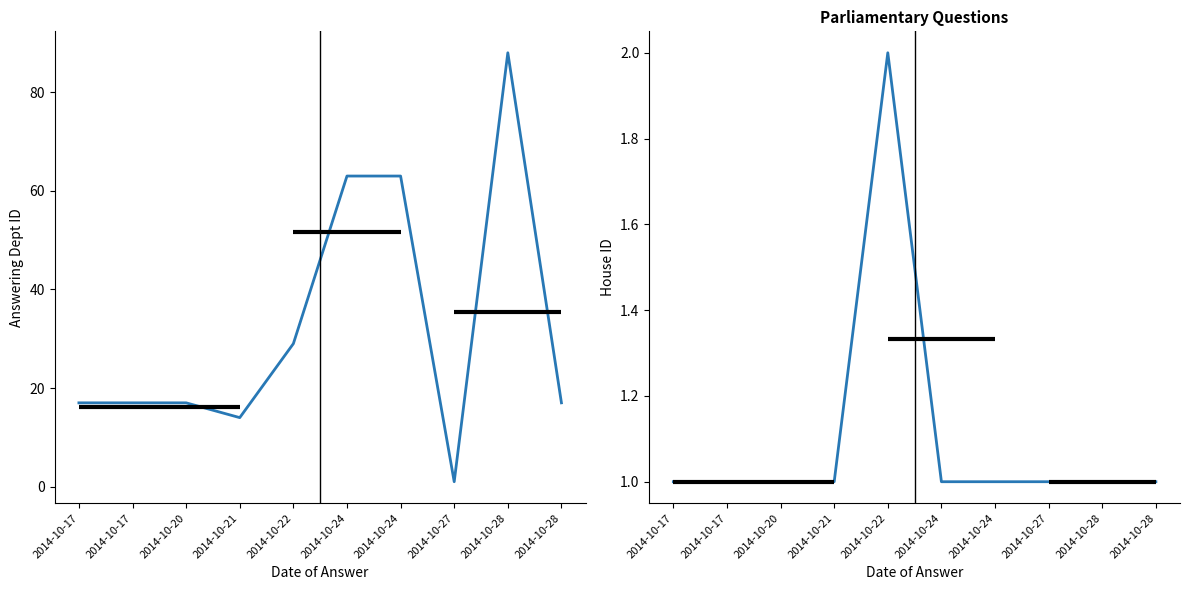

Between 2014-10-17 and 2014-10-24, which is larger?

2014-10-24